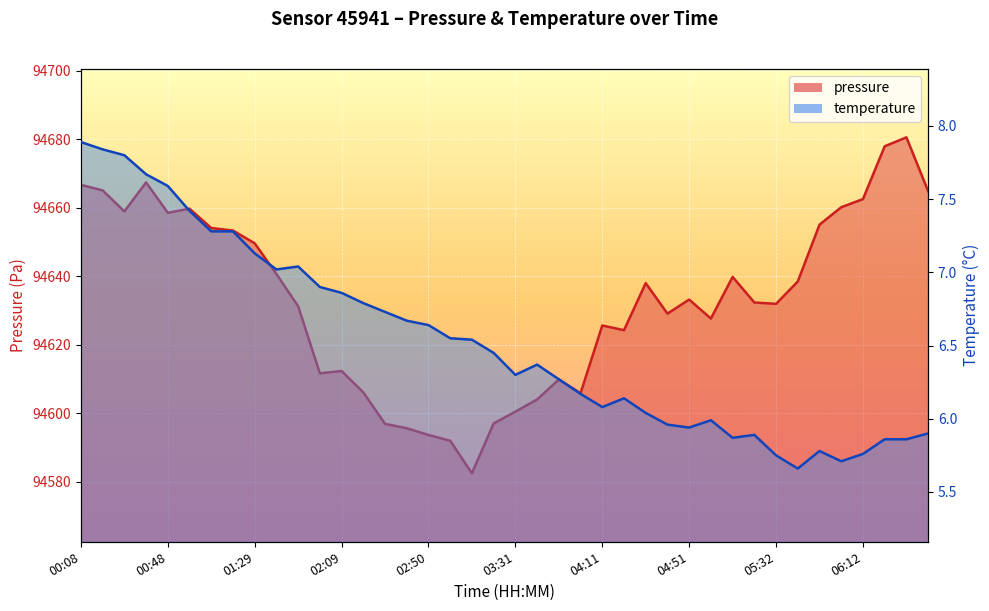

Which series has the largest total across all categories?

pressure